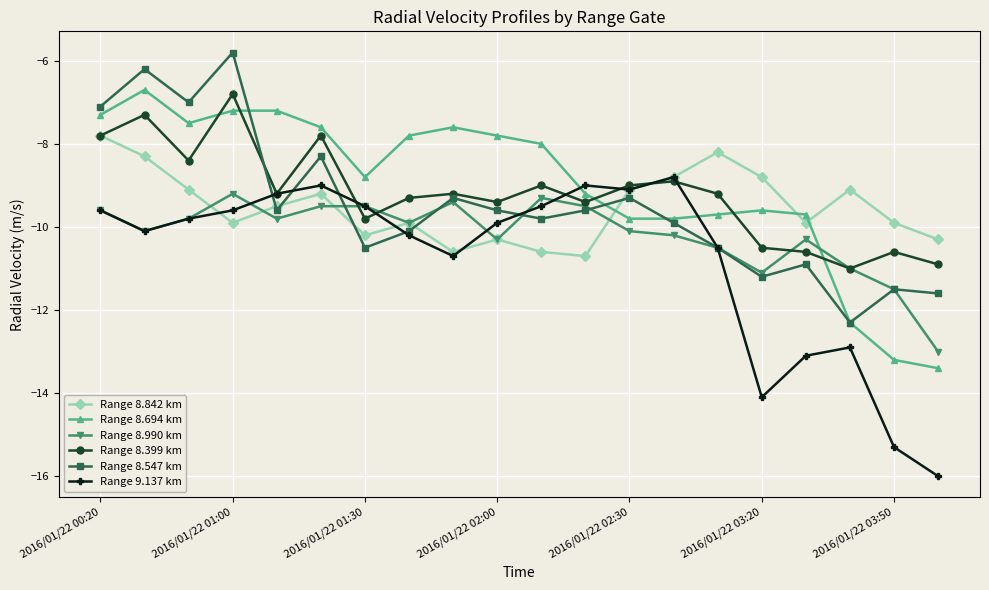

Which series has the widest spread of values?

Range 9.137 km